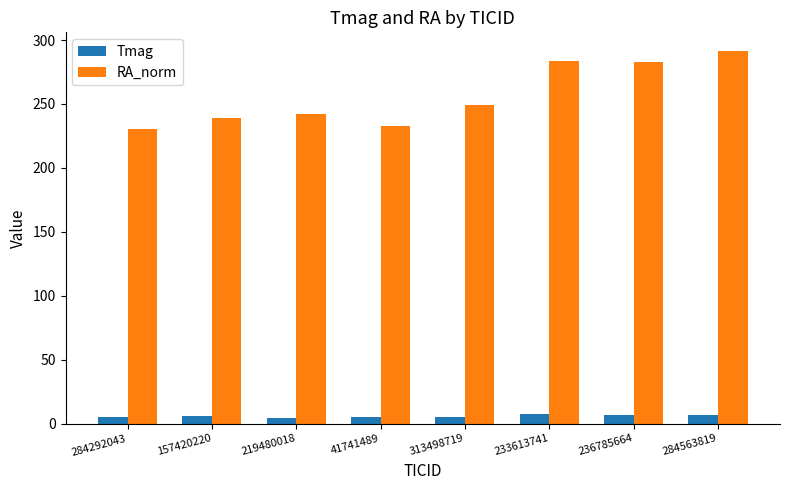

At 233613741, list the series in order from largest to smallest.

RA_norm, Tmag